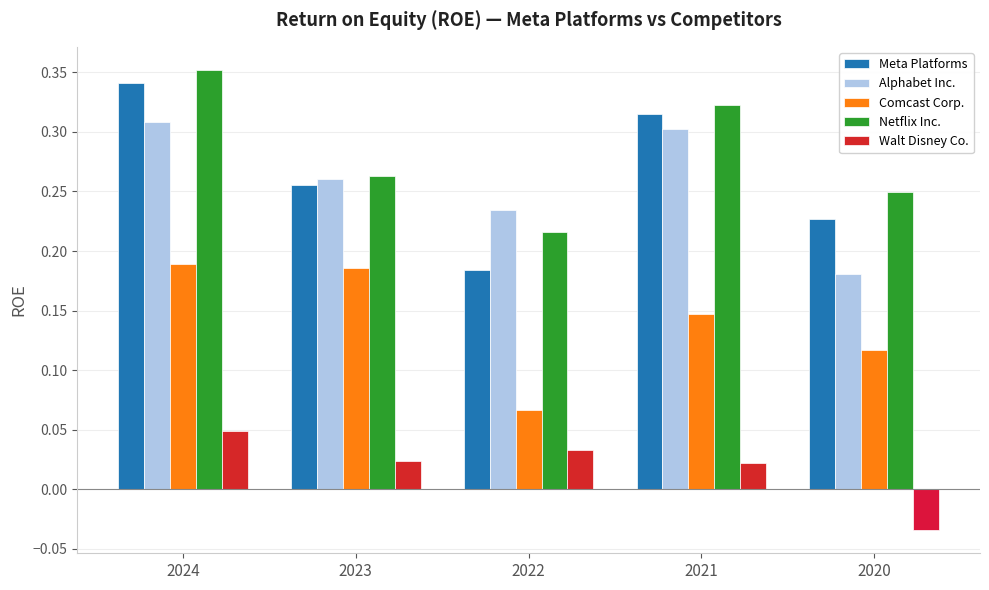

Which has a higher value, 2021-12-31 or 2022-12-31?

2021-12-31